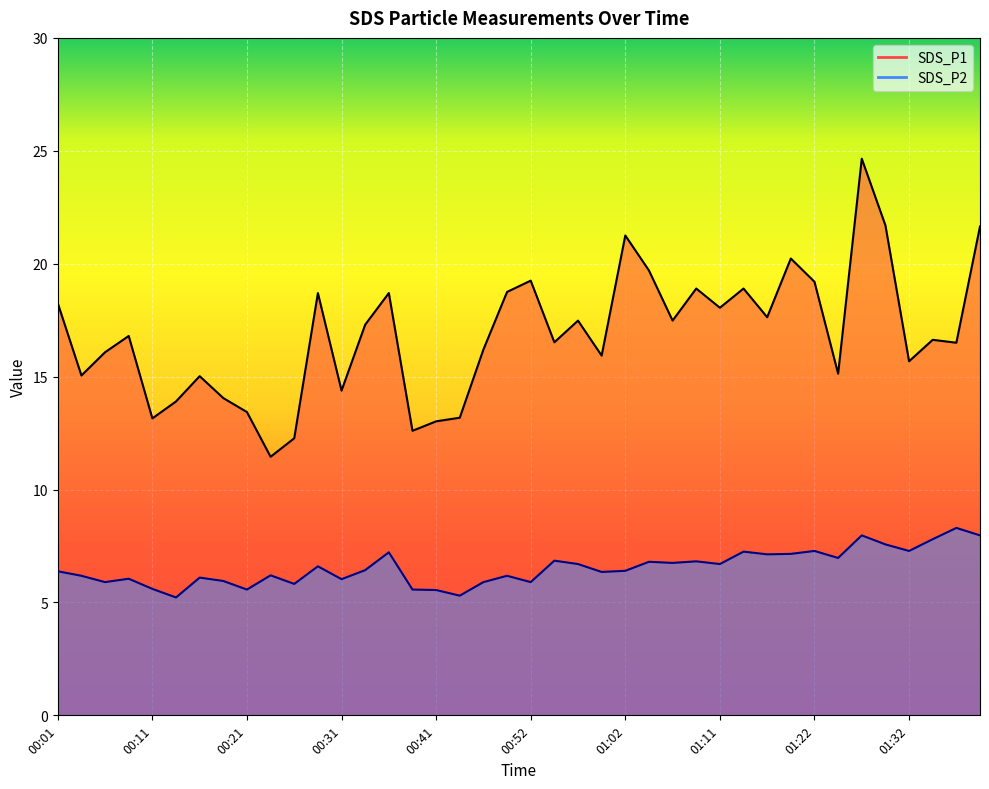

True or false: SDS_P2 and SDS_P1 cross at least once.

False